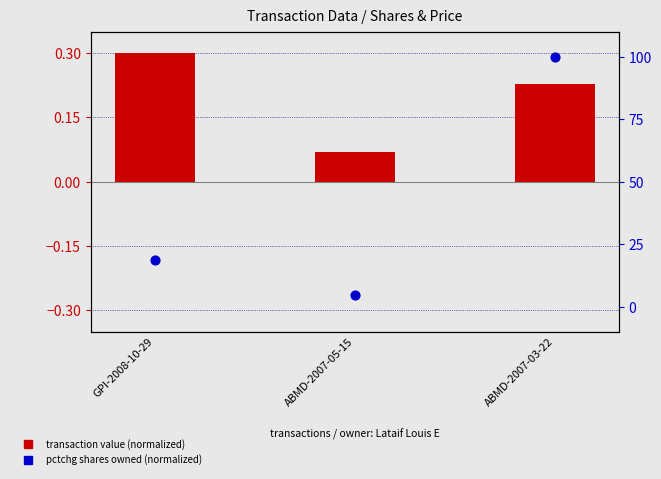

Which series has the widest spread of Y values?

pctchg shares owned (normalized)